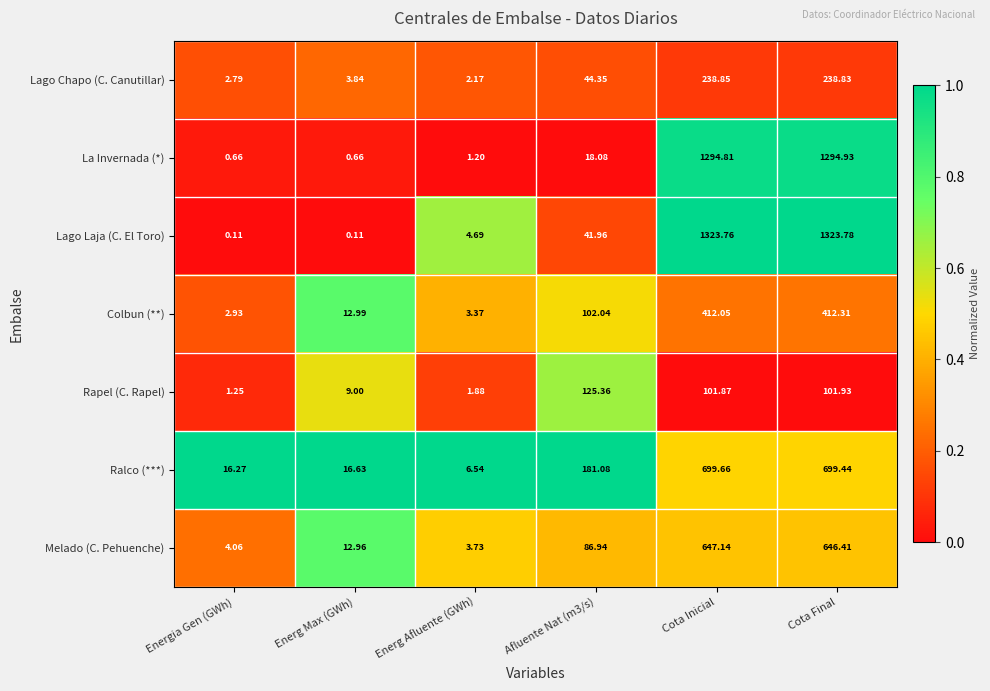

At which label does Lago Laja (C. El Toro) reach its peak?

Cota Final